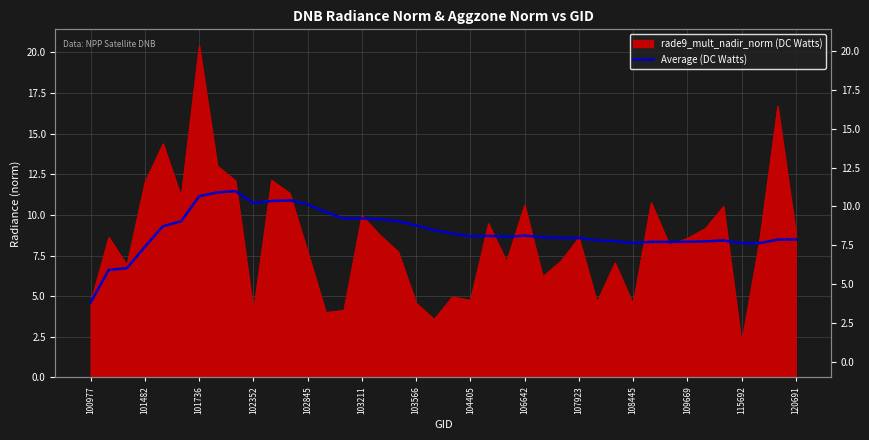

True or false: the data shows 14.6 at 19.

False